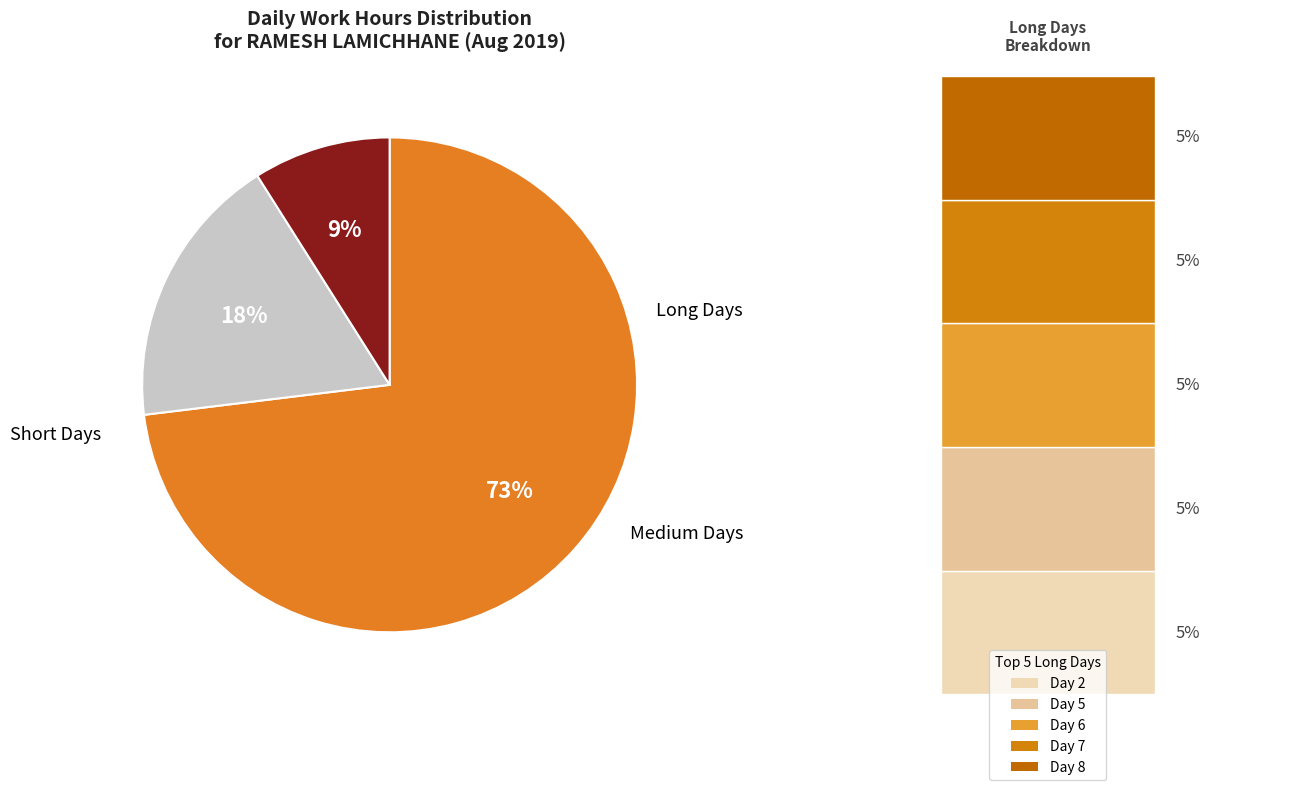

To the nearest percent, what is the difference between the largest and smallest slice percentages?

64%